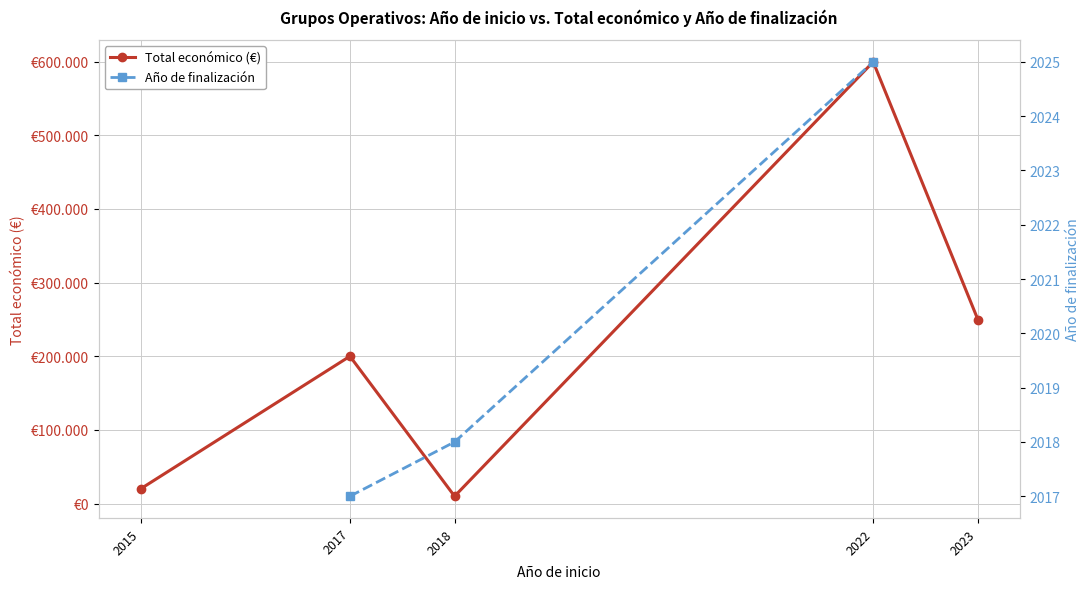

Which category has the lowest value in the Total económico (€) series?

2018